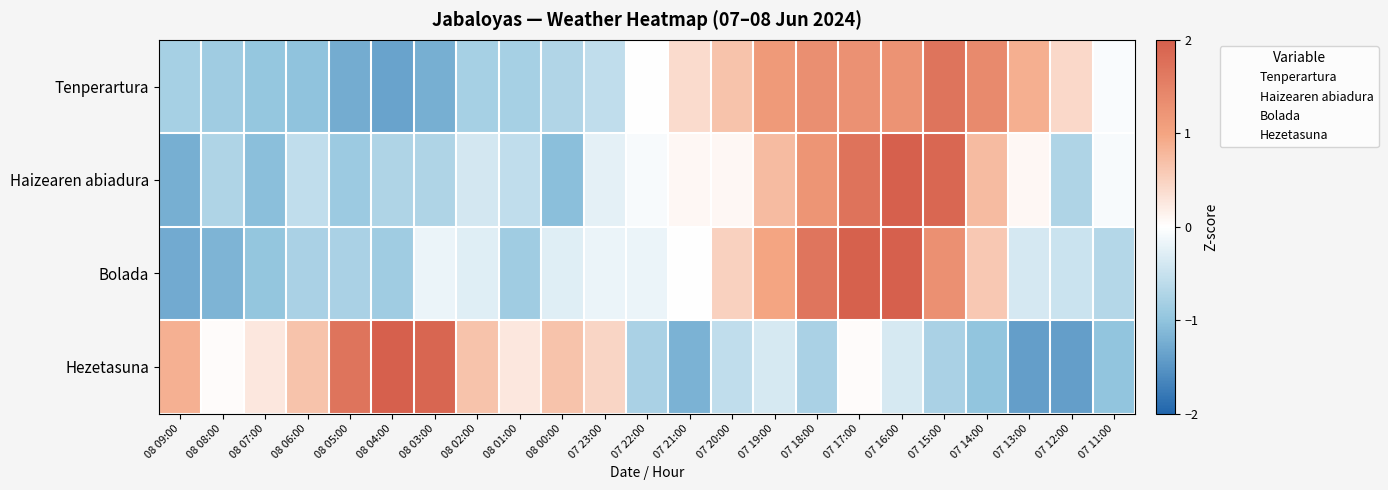

Which has a higher value, 08 02:00 or 07 16:00?

07 16:00